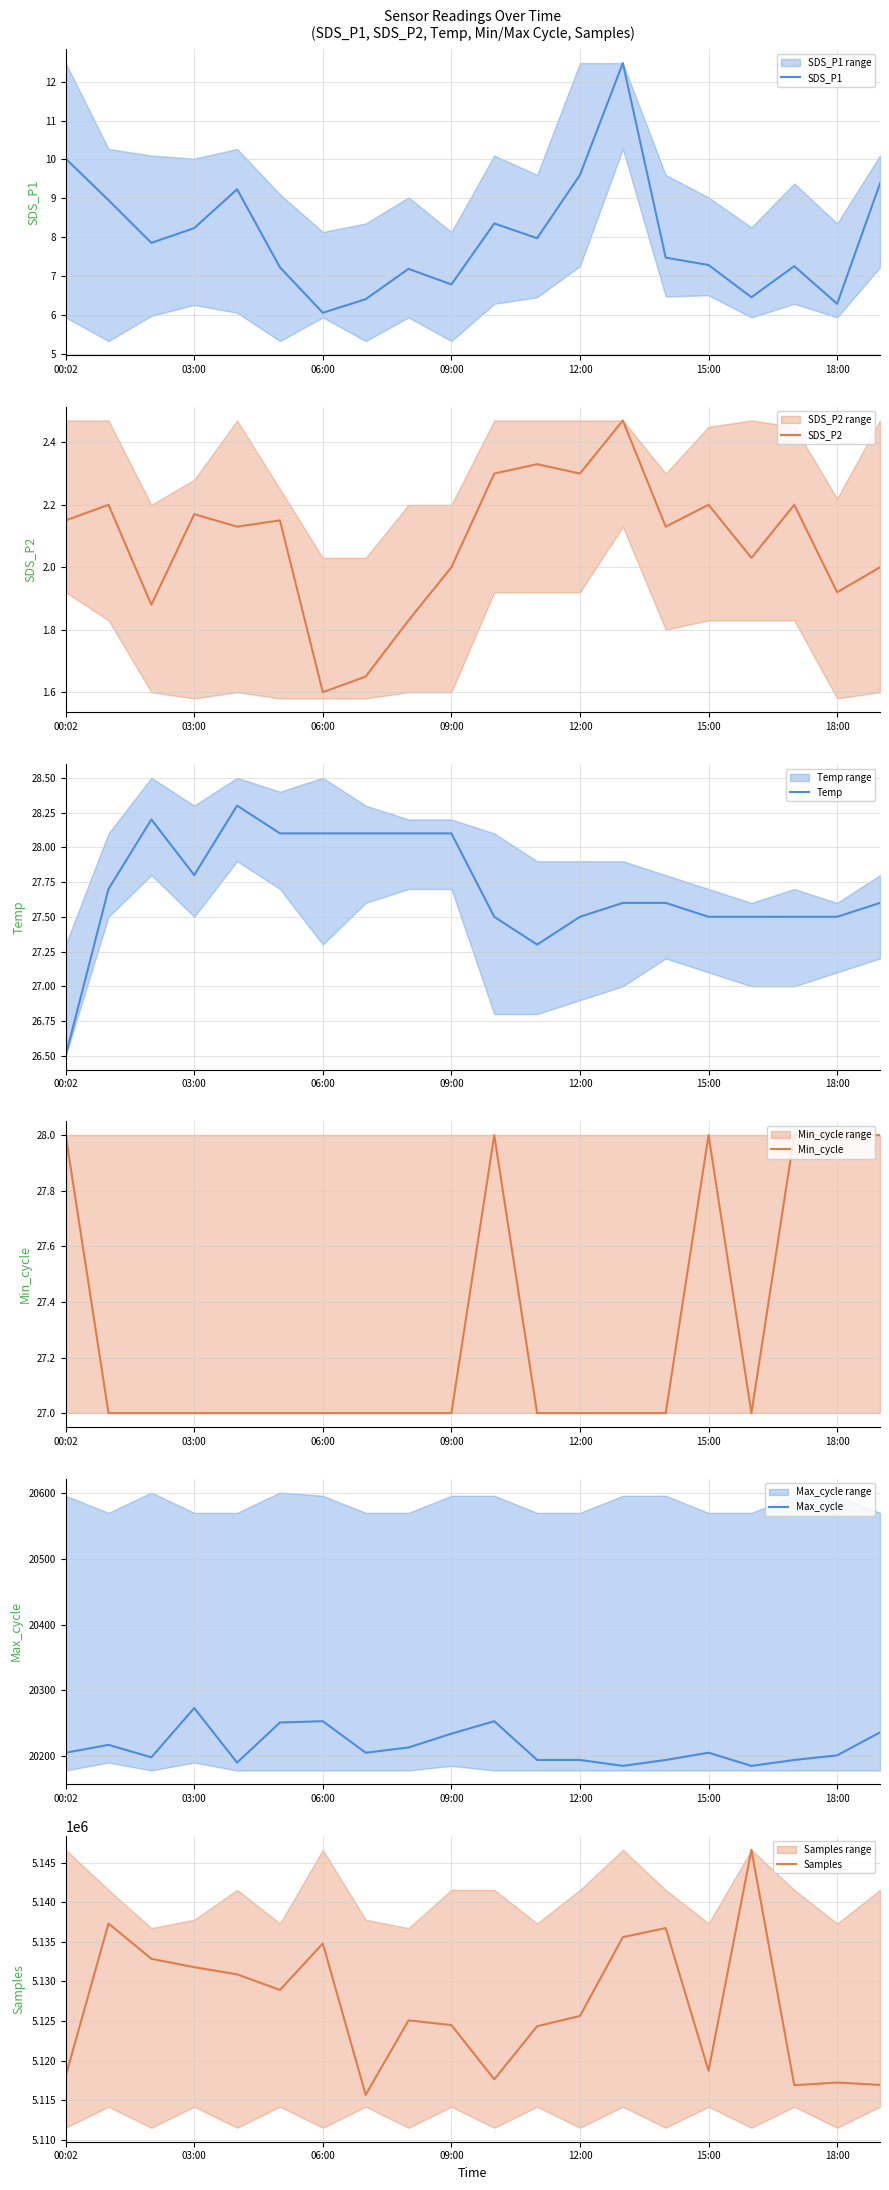

The value of Temp at 06:00 is 28.1. True or false?

True